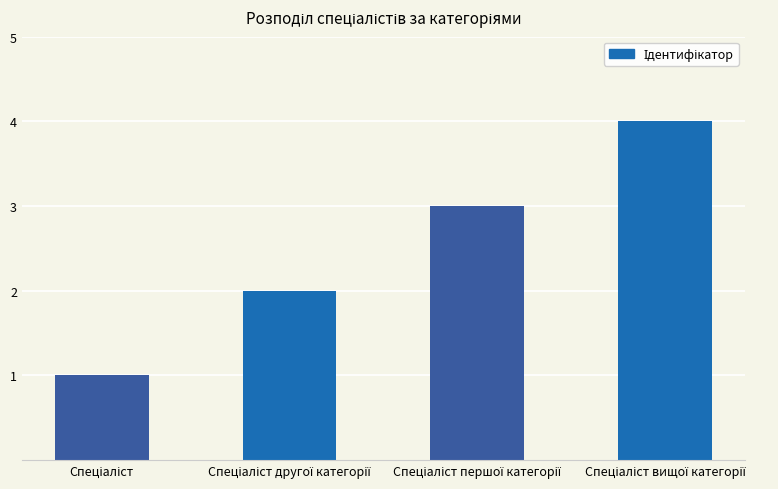

What is the difference between the maximum and minimum values?

3